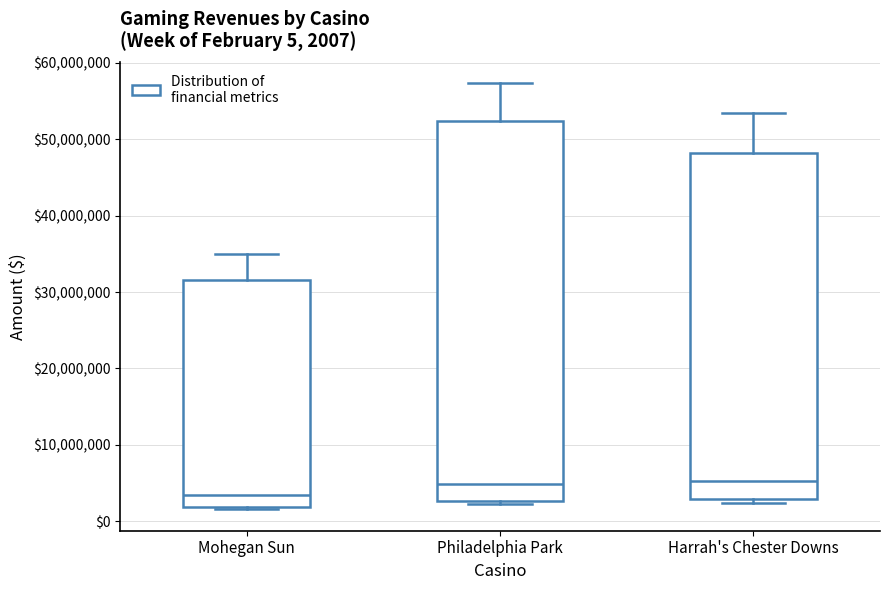

Which box is the tallest, from its lower edge to its upper edge?

Philadelphia Park